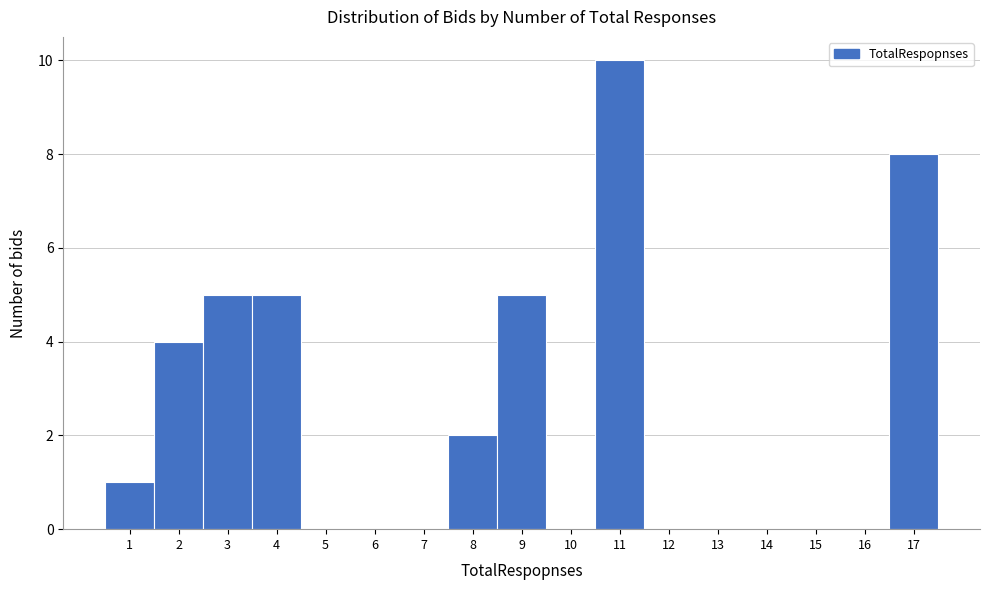

What is the height of the bar covering 8.5 to 9.5 on the x-axis? The values are not printed on the chart, so give them approximately, as read against the axis.

5